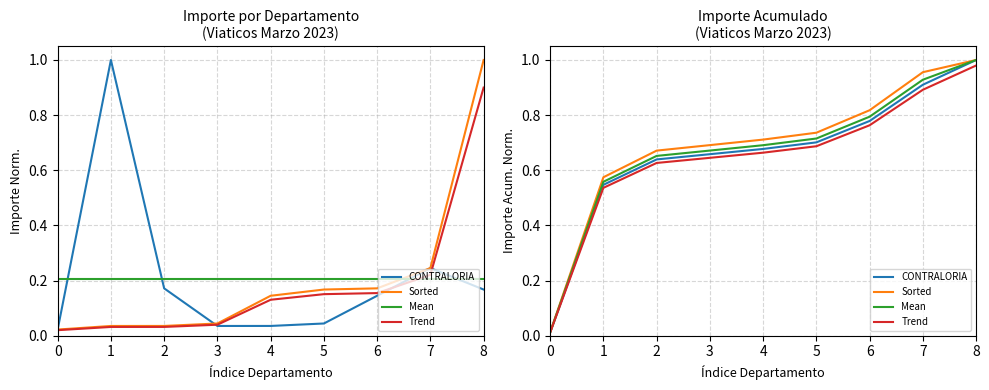

List the series in order of their peak value, highest first.

CONTRALORIA, Sorted, Mean, Trend